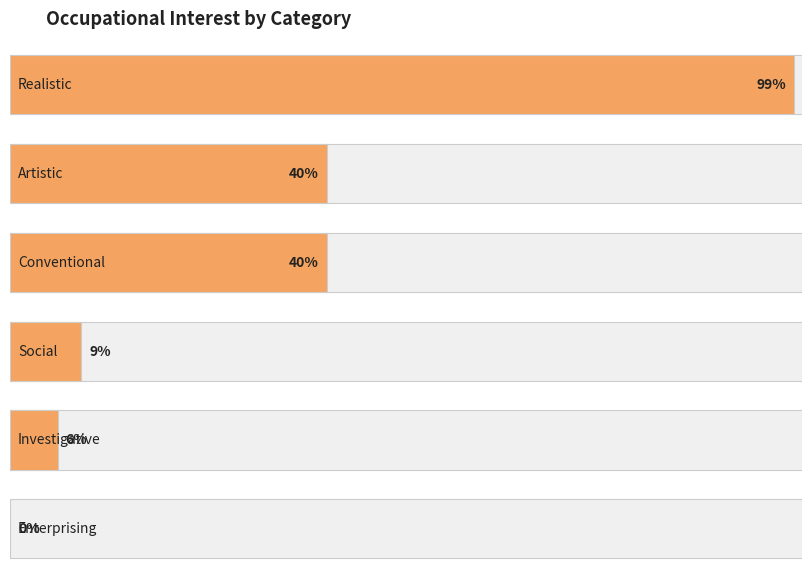

Where does the data first go above 40?

Realistic